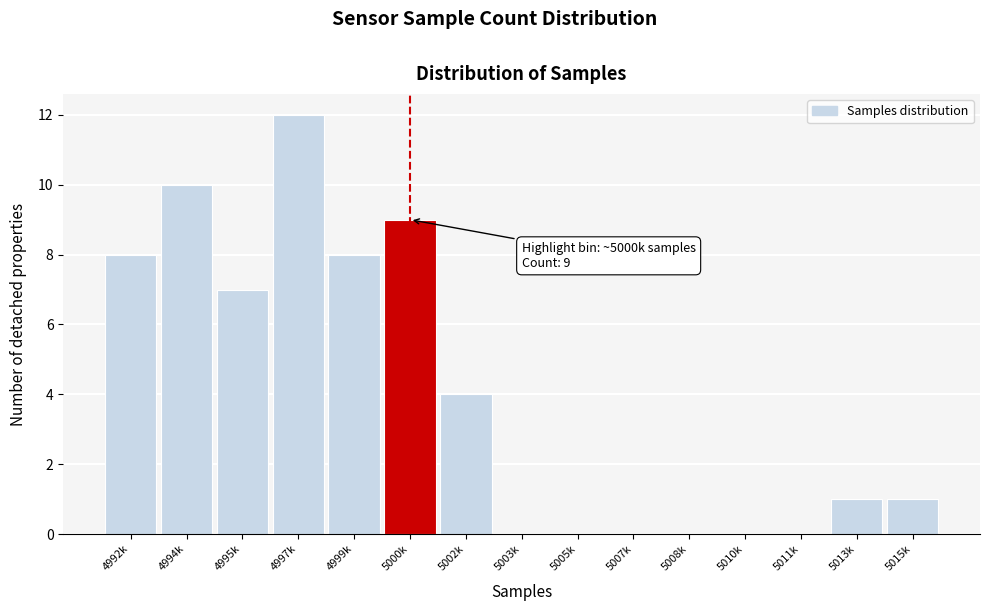

Reading left to right, transcribe all the data shown in this chart.

4992k=8	4994k=10	4995k=7	4997k=12	4999k=8	5000k=9	5002k=4	5003k=0	5005k=0	5007k=0	5008k=0	5010k=0	5011k=0	5013k=1	5015k=1